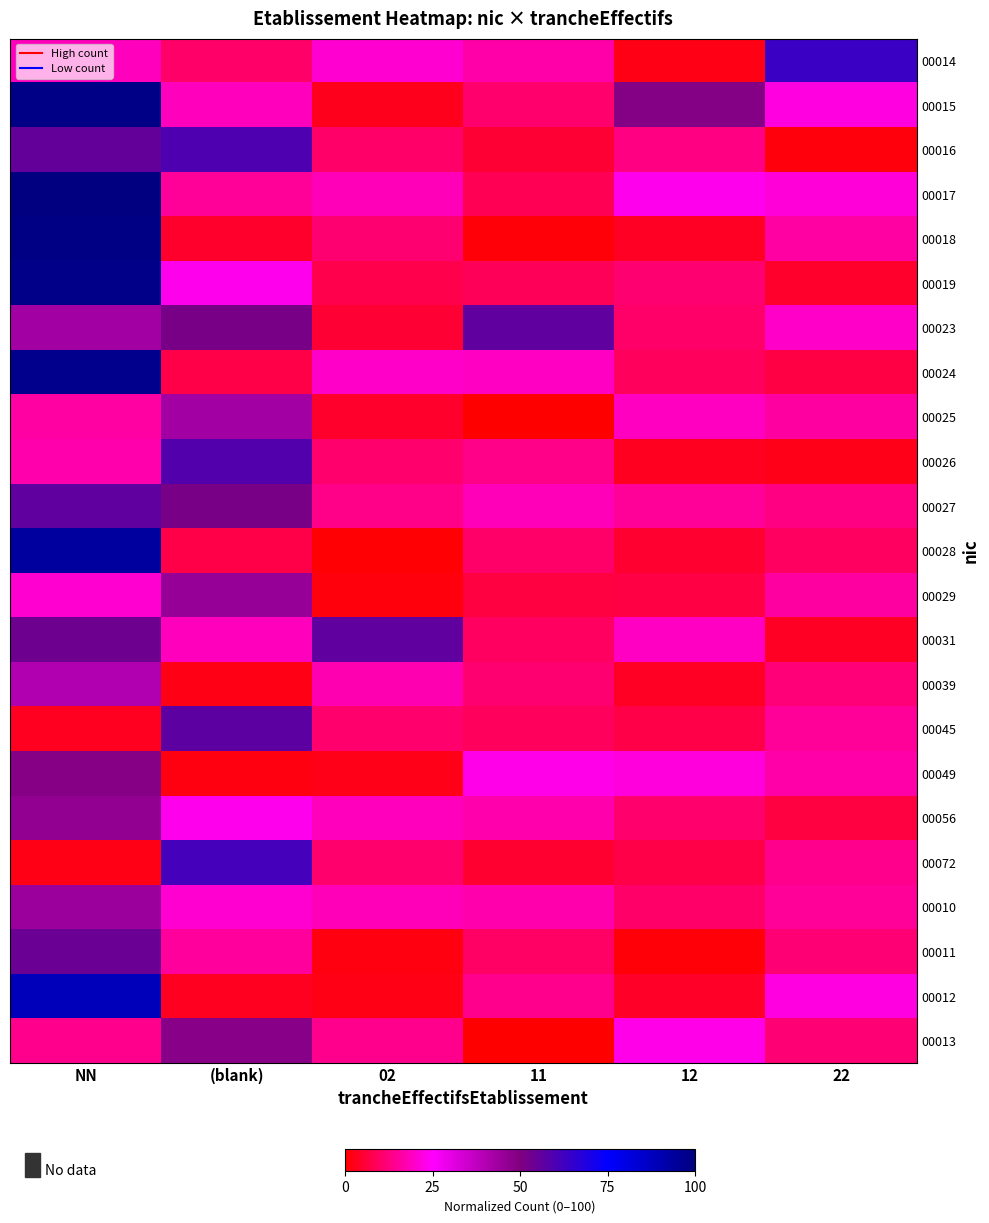

List the series in order of their peak value, lowest first.

00039, 00025, 00010, 00029, 00056, 00013, 00049, 00011, 00031, 00027, 00023, 00045, 00026, 00016, 00072, 00014, 00012, 00028, 00024, 00019, 00015, 00018, 00017